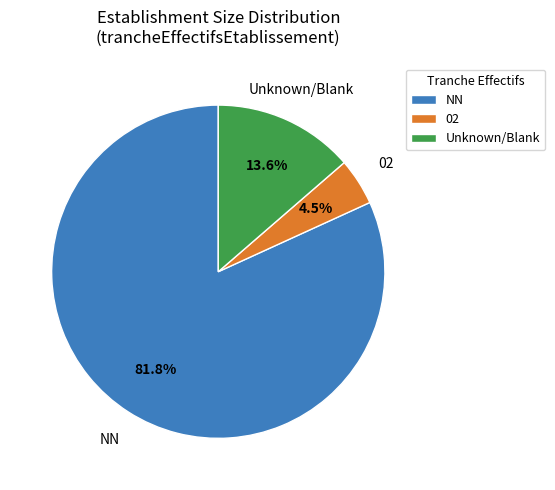

Is 02 the majority of the pie?

No